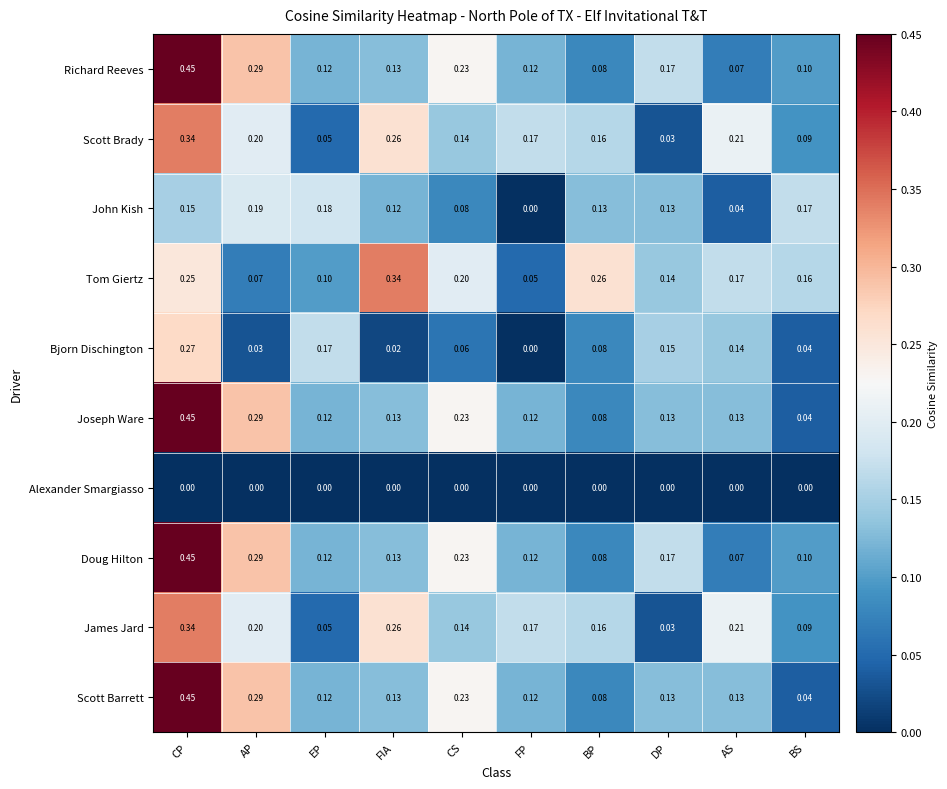

At which category does the chart reach its peak across all series?

CP